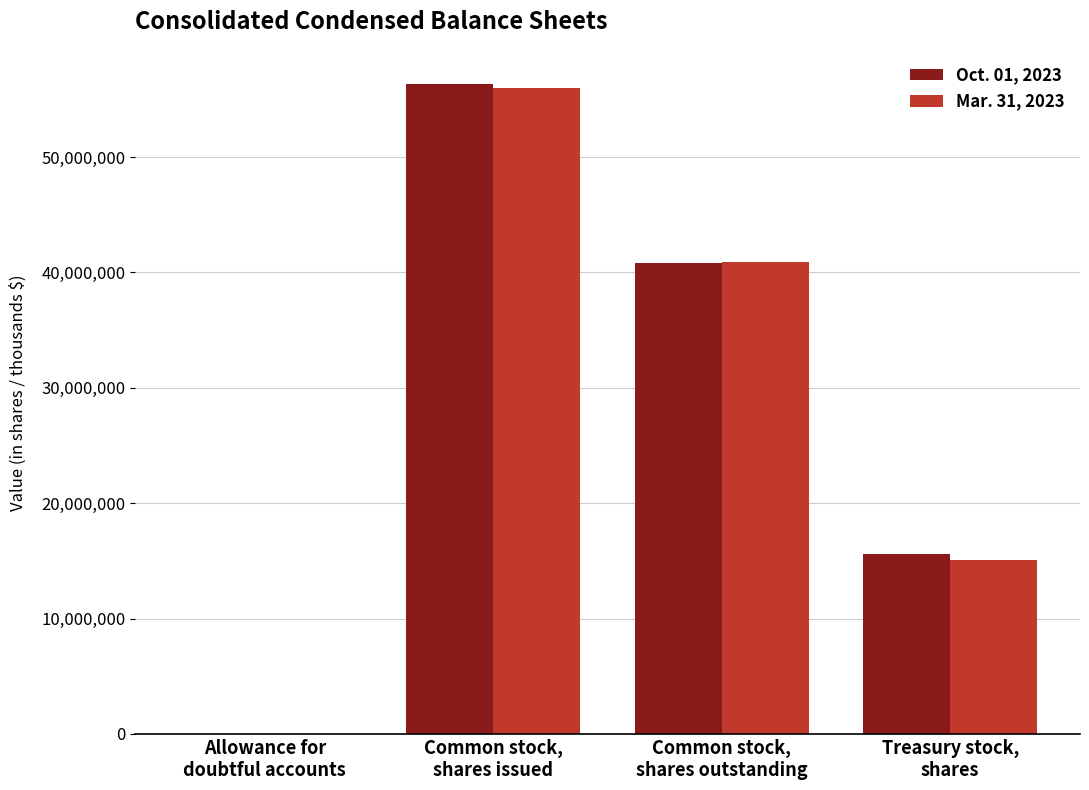

Between Common stock,
shares outstanding and Treasury stock,
shares, which series saw the biggest shift?

Mar. 31, 2023